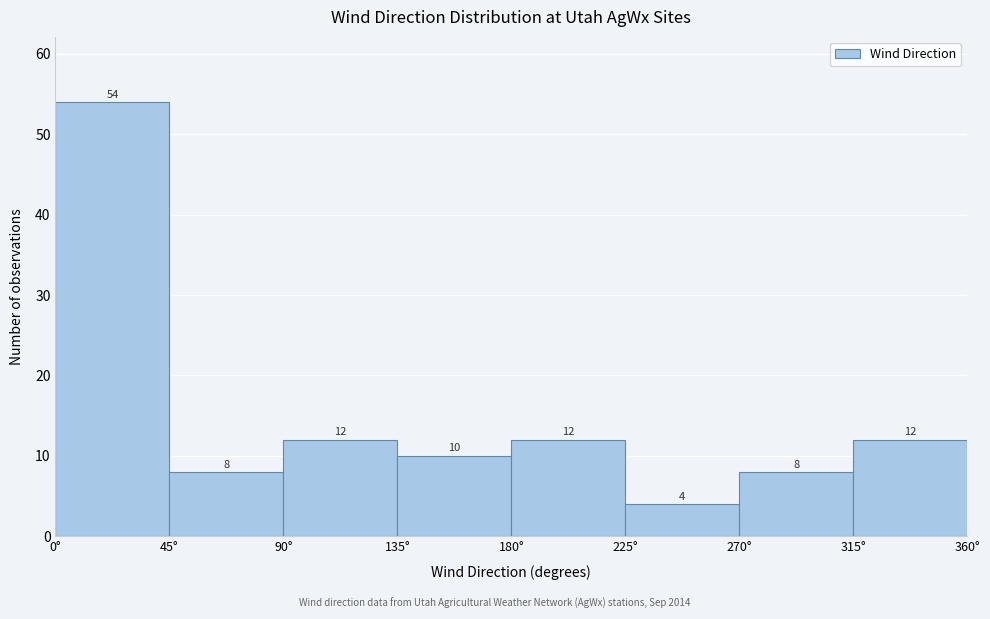

Reading left to right, list every bar in this chart as the range it spans on the x-axis followed by its height.

0 to 45: 54
45 to 90: 8
90 to 135: 12
135 to 180: 10
180 to 225: 12
225 to 270: 4
270 to 315: 8
315 to 360: 12